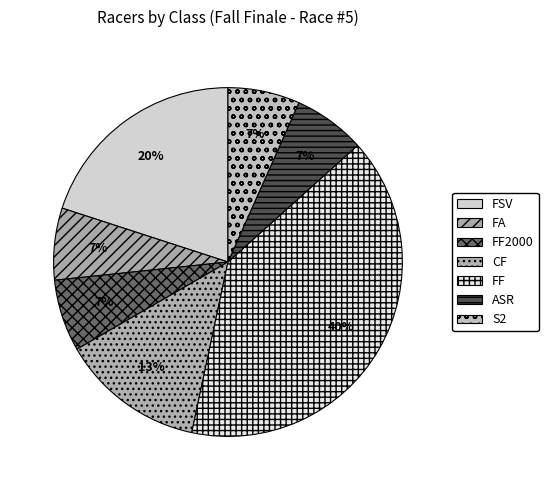

Is there a majority slice in this chart?

No